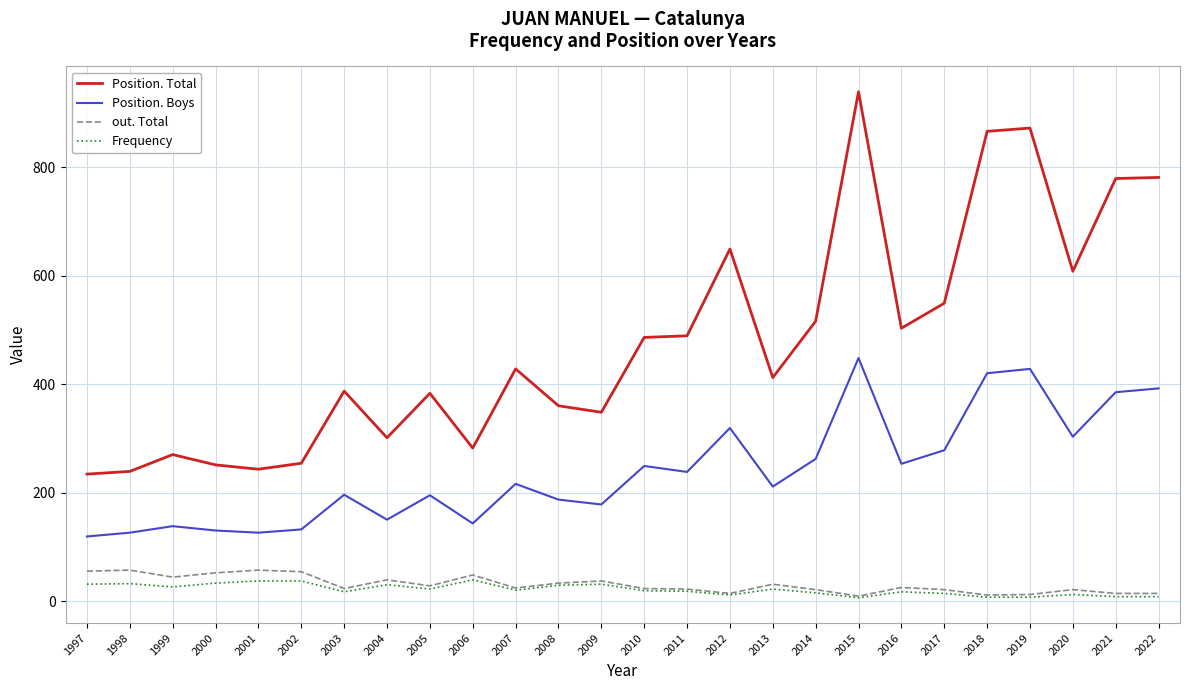

Which category has the highest value across all series?

2015